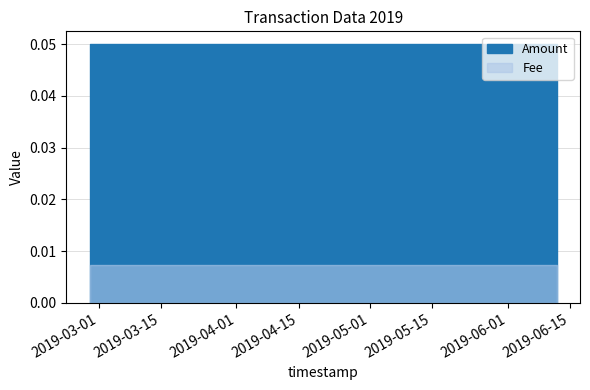

At which label is Fee closest to 0?

2019-06-12 00:33:04